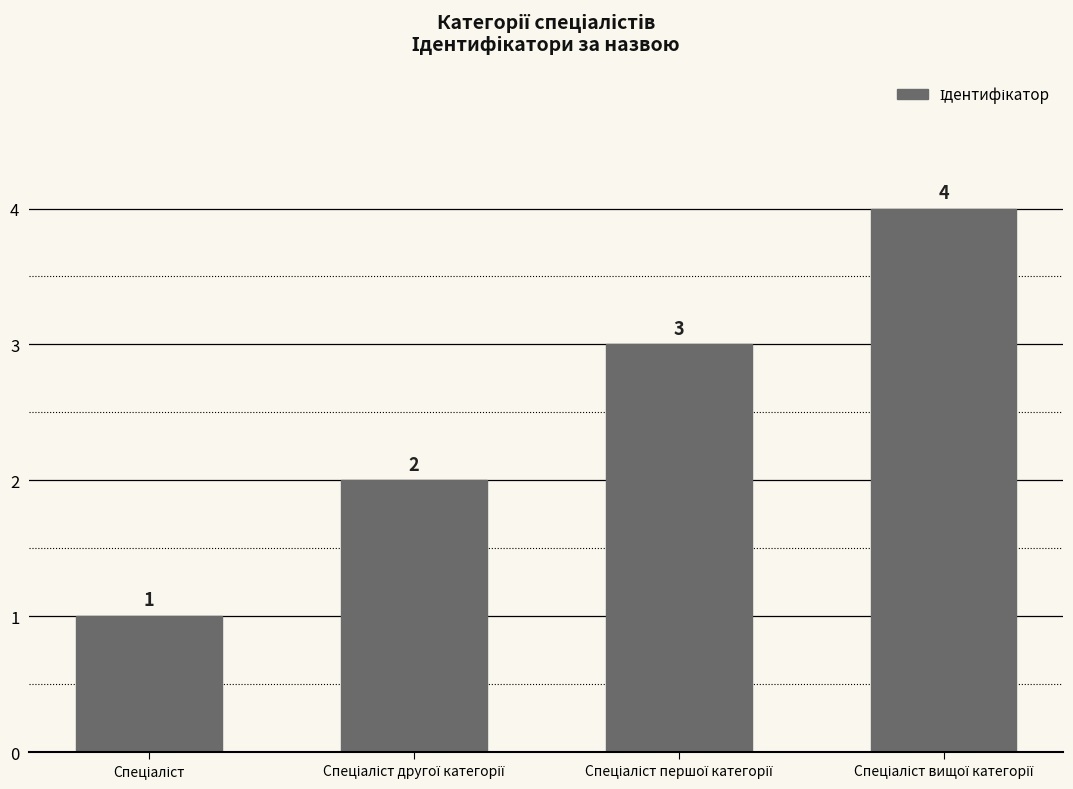

What is the value of the 4th bar from the left?

4